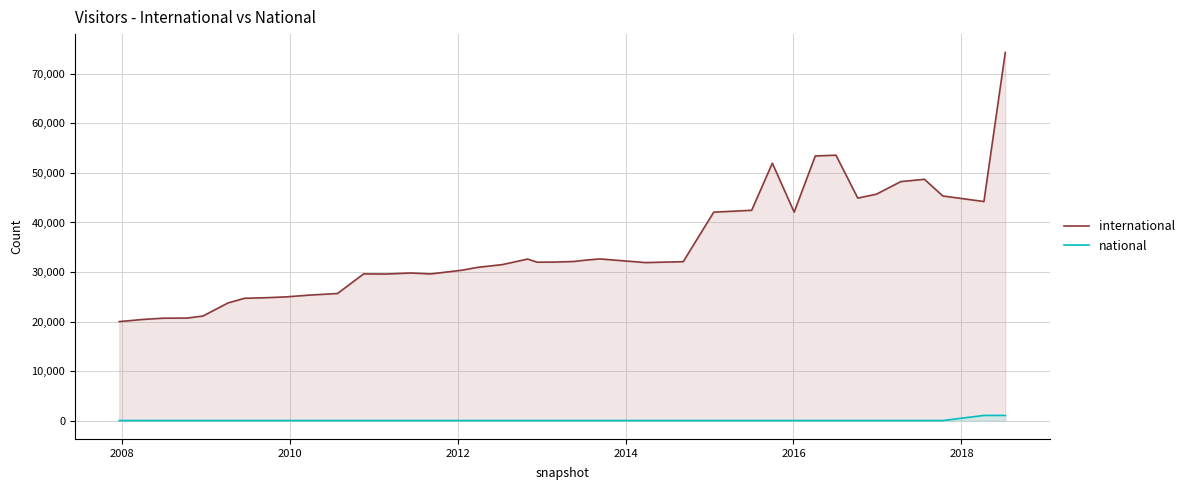

What are all the series names shown in the legend?

international, national